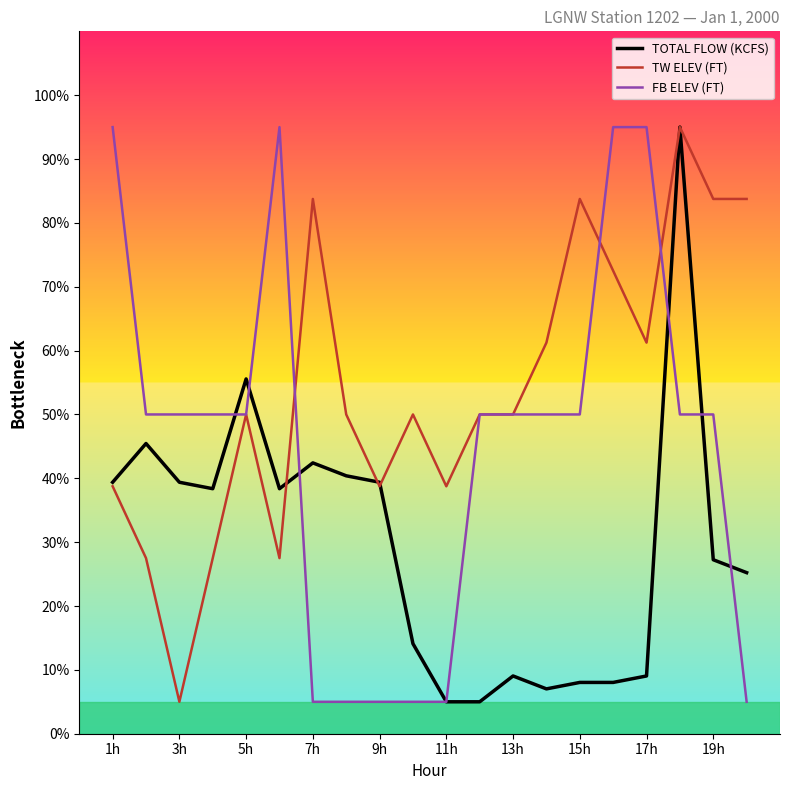

Which series has the largest total across all categories?

TW ELEV (FT)